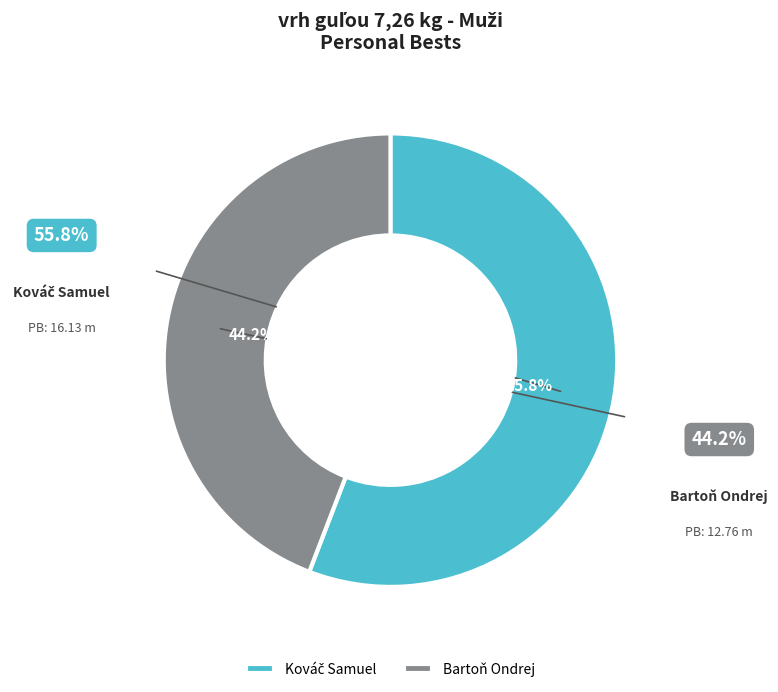

To the nearest percent, what is the average slice percentage?

50%